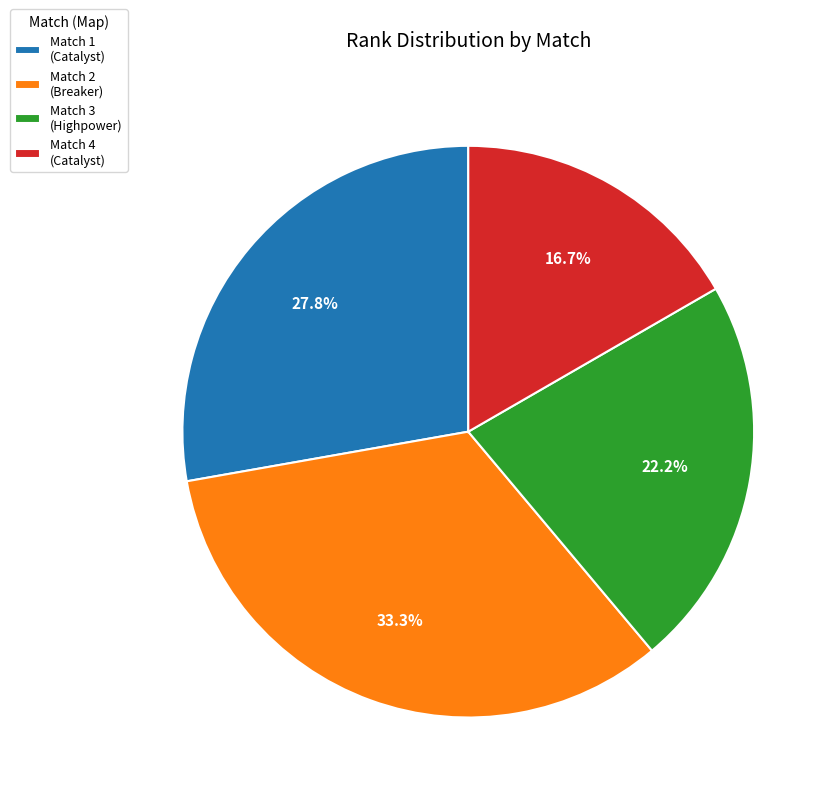

What percentage do Match 3 (Highpower) and Match 4 (Catalyst) together represent?

38.9%